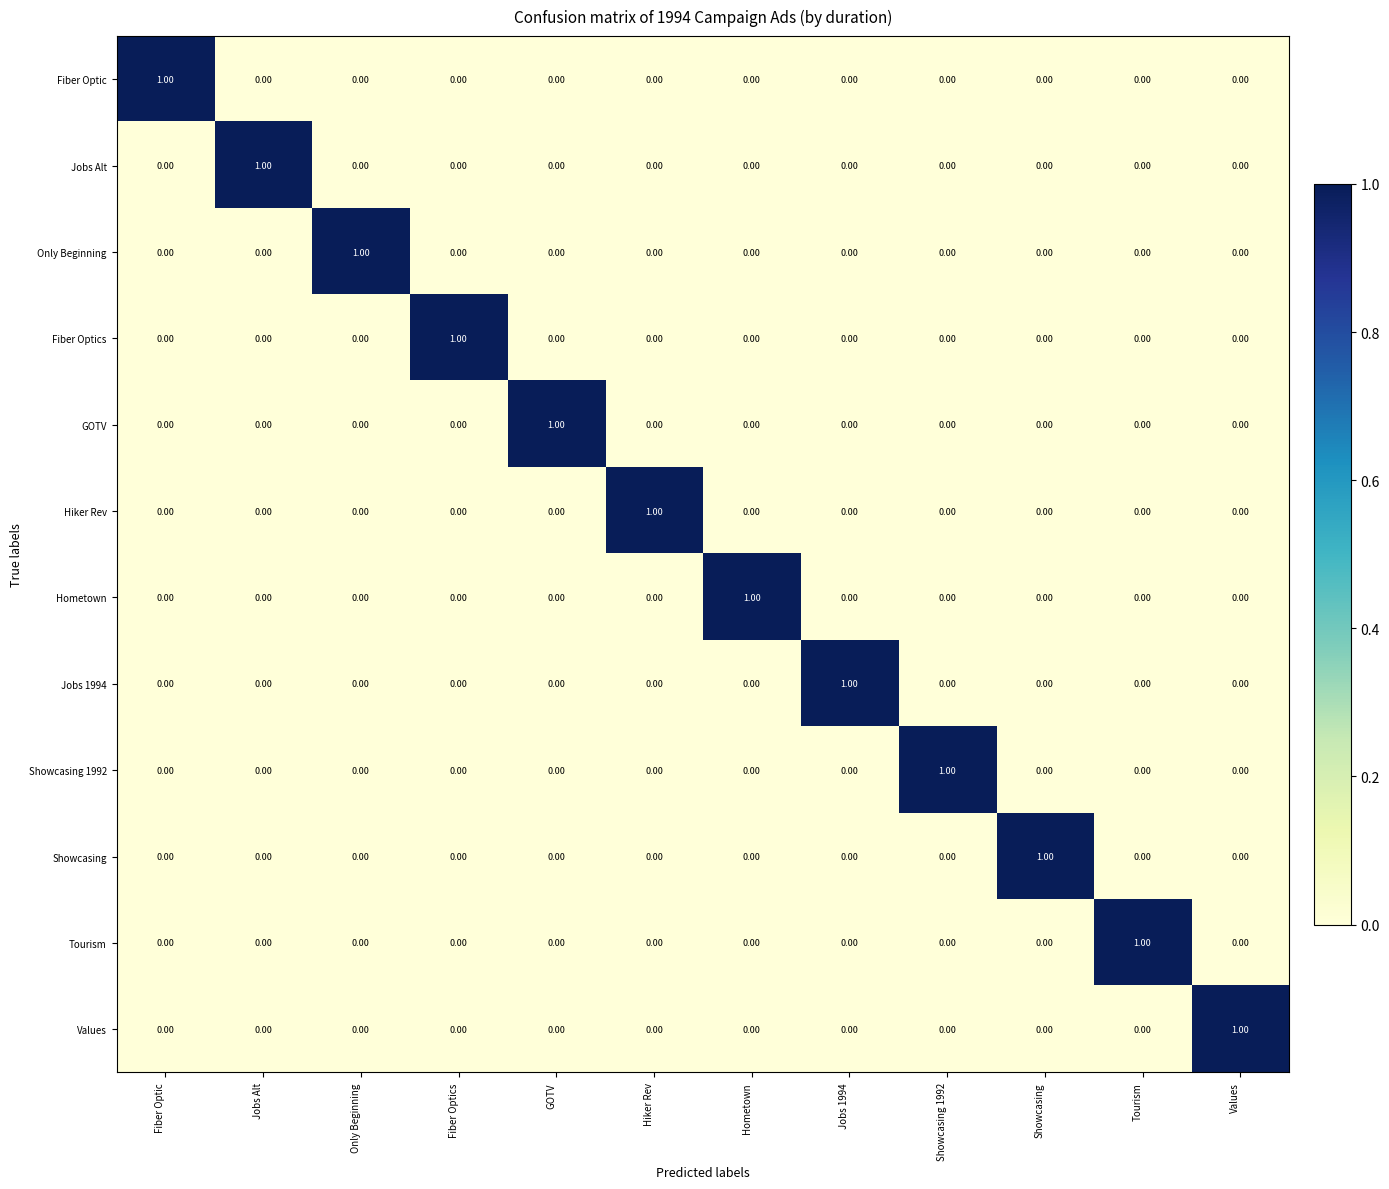

Is the value of Fiber Optics at Fiber Optics greater than the value of GOTV at Showcasing 1992?

Yes